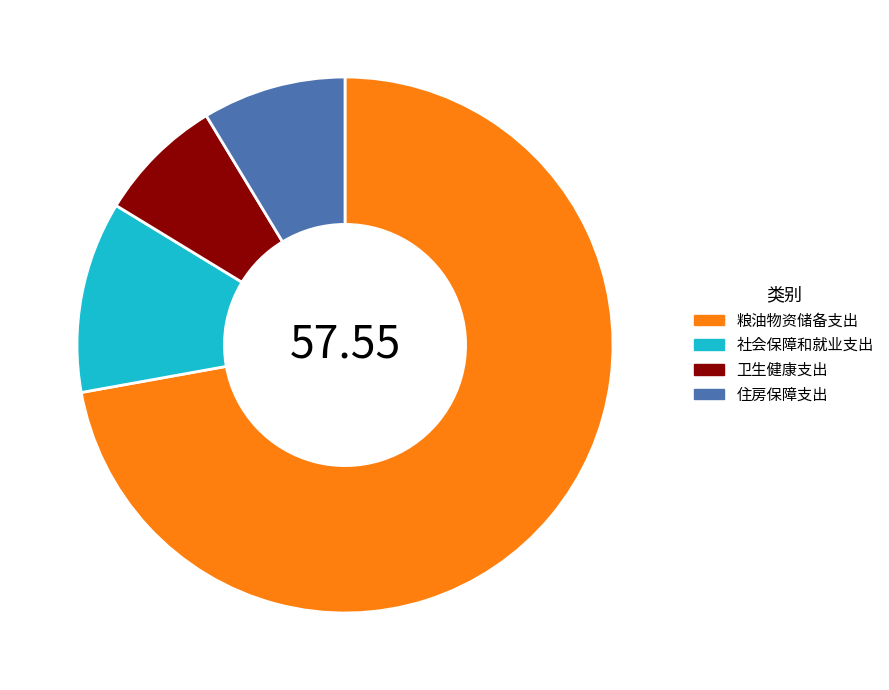

Combined, do 粮油物资储备支出 and 住房保障支出 account for over 50%?

Yes